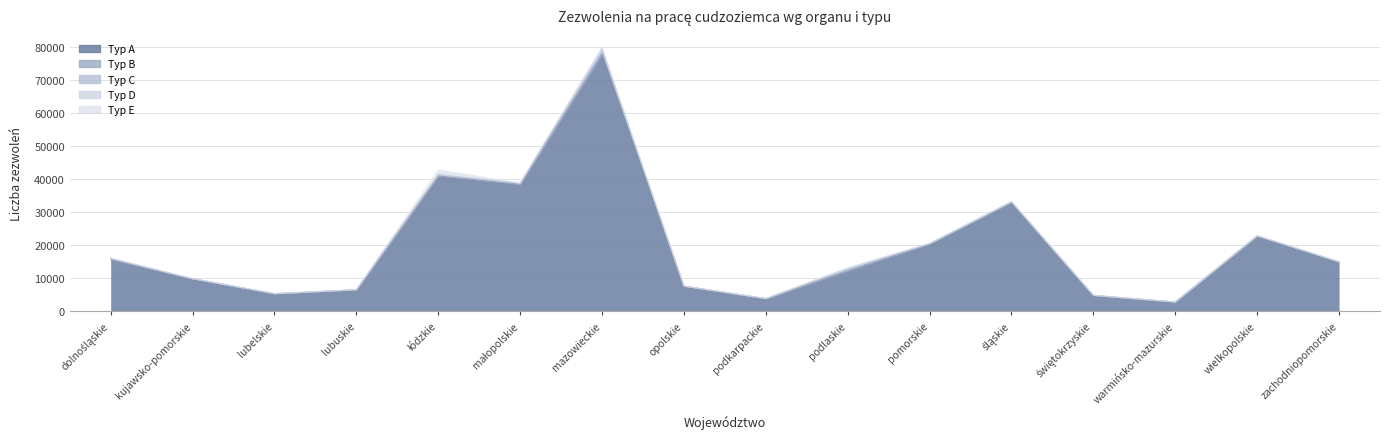

Reading left to right, list all the values displayed in this chart.

Typ A: dolnośląskie=15684	kujawsko-pomorskie=9861	lubelskie=5309	lubuskie=6537	łódzkie=40927	małopolskie=38397	mazowieckie=77700	opolskie=7630	podkarpackie=3835	podlaskie=12314	pomorskie=20375	śląskie=33025	świętokrzyskie=4805	warmińsko-mazurskie=2843	wielkopolskie=22788	zachodniopomorskie=14906
Typ B: dolnośląskie=116	kujawsko-pomorskie=21	lubelskie=11	lubuskie=9	łódzkie=32	małopolskie=61	mazowieckie=301	opolskie=14	podkarpackie=8	podlaskie=14	pomorskie=79	śląskie=47	świętokrzyskie=6	warmińsko-mazurskie=3	wielkopolskie=30	zachodniopomorskie=14
Typ C: dolnośląskie=209	kujawsko-pomorskie=0	lubelskie=71	lubuskie=6	łódzkie=348	małopolskie=223	mazowieckie=1385	opolskie=4	podkarpackie=34	podlaskie=755	pomorskie=46	śląskie=42	świętokrzyskie=69	warmińsko-mazurskie=2	wielkopolskie=20	zachodniopomorskie=96
Typ D: dolnośląskie=96	kujawsko-pomorskie=0	lubelskie=22	lubuskie=0	łódzkie=4	małopolskie=55	mazowieckie=132	opolskie=1	podkarpackie=28	podlaskie=0	pomorskie=0	śląskie=16	świętokrzyskie=0	warmińsko-mazurskie=0	wielkopolskie=23	zachodniopomorskie=2
Typ E: dolnośląskie=8	kujawsko-pomorskie=13	lubelskie=0	lubuskie=0	łódzkie=1438	małopolskie=0	mazowieckie=20	opolskie=2	podkarpackie=19	podlaskie=0	pomorskie=7	śląskie=10	świętokrzyskie=7	warmińsko-mazurskie=2	wielkopolskie=20	zachodniopomorskie=4